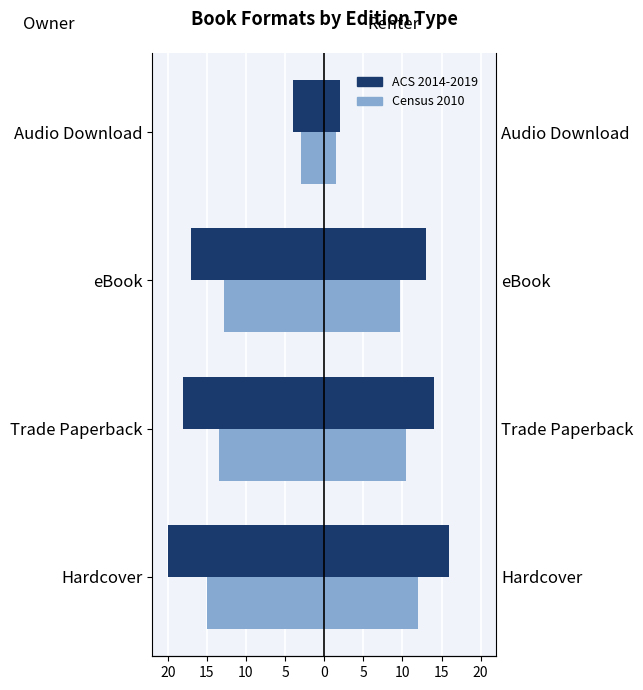

What is the difference between the Census 2010 values at 15 and 10?

0.8